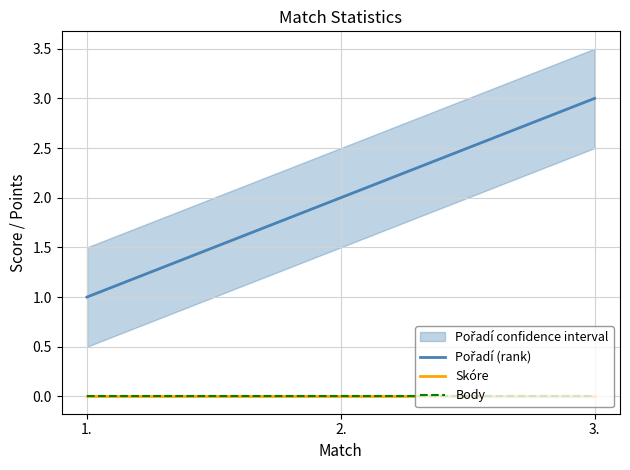

Does the chart display data point markers on the line(s)?

No